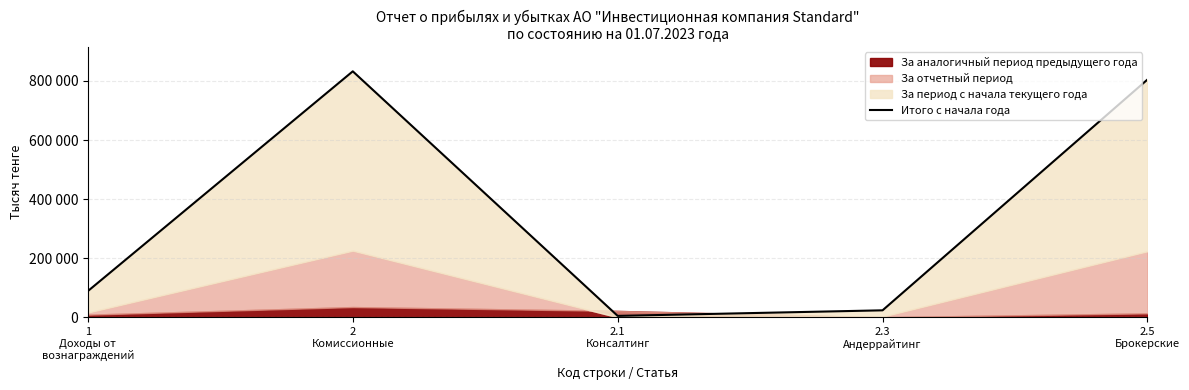

What is the difference between the values at 2.3
Андеррайтинг and 1
Доходы от
вознаграждений?

65259